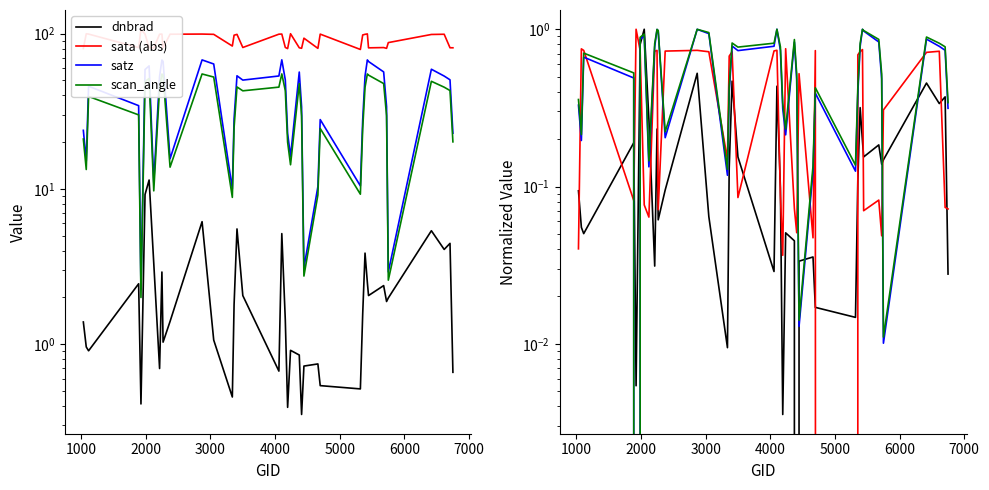

True or false: satz has more than 0 interior local peaks.

True